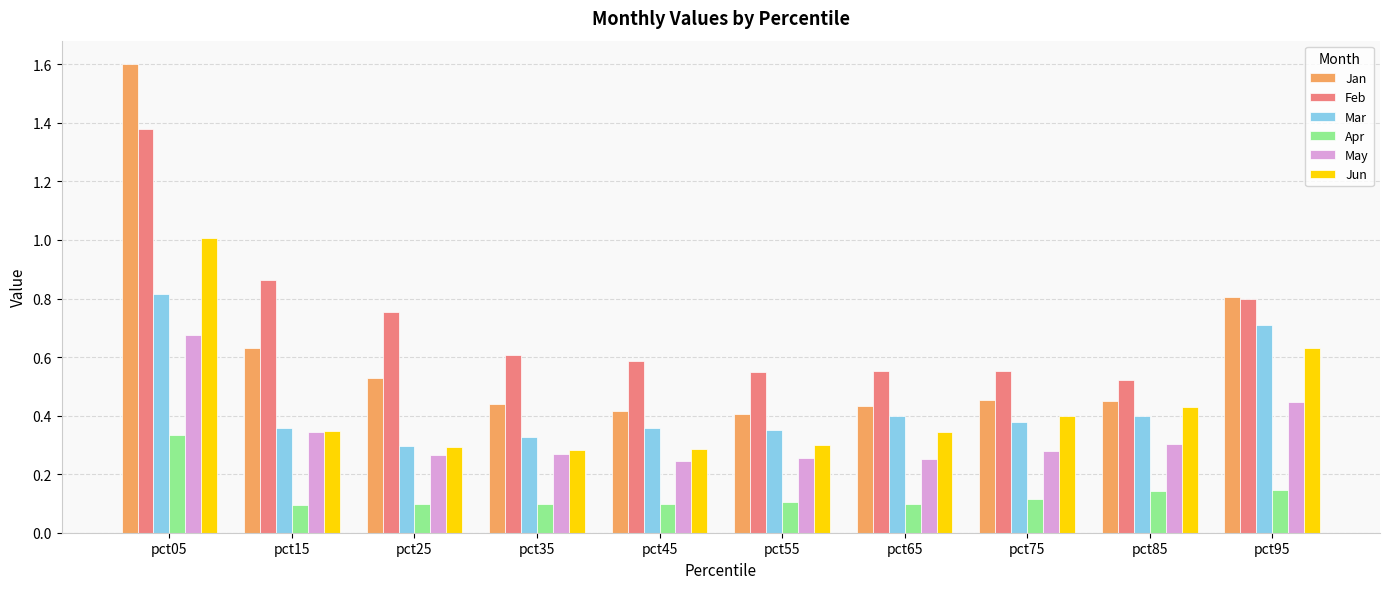

At which category does the chart reach its peak across all series?

pct05